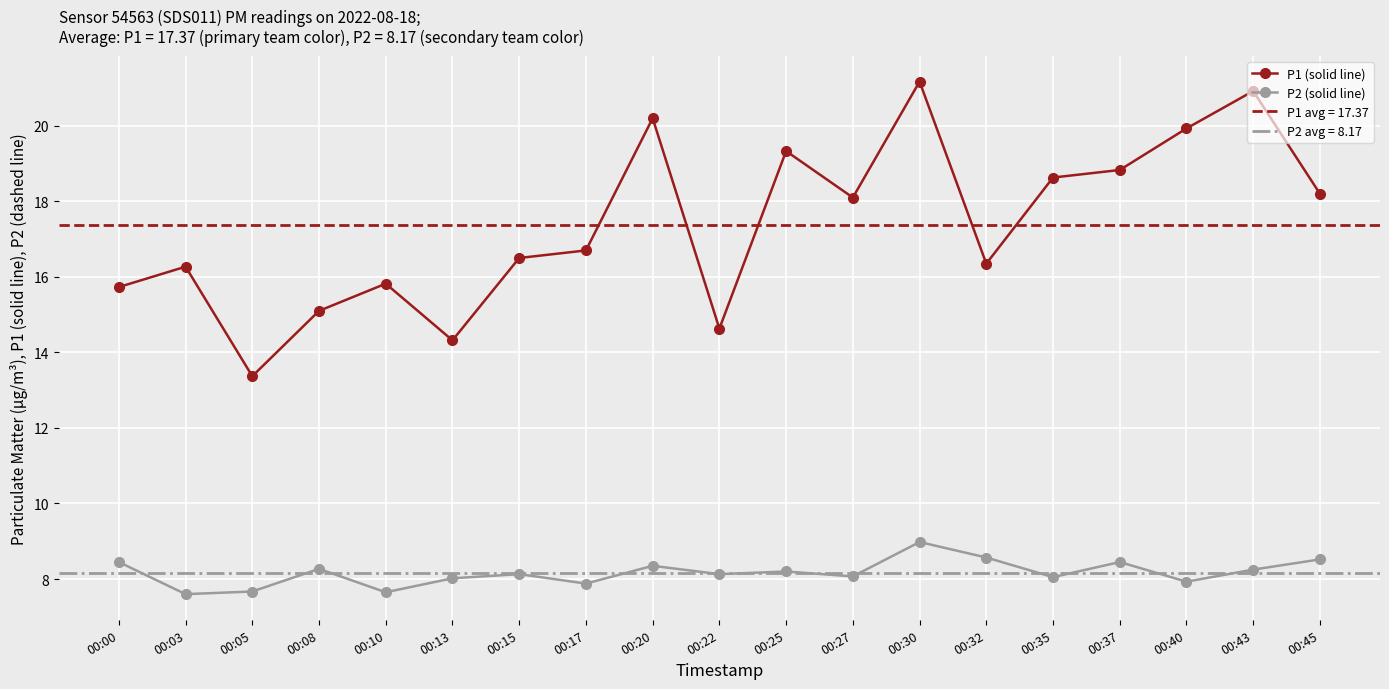

True or false: P1 (solid line) has more than 2 points higher than both neighbors.

True